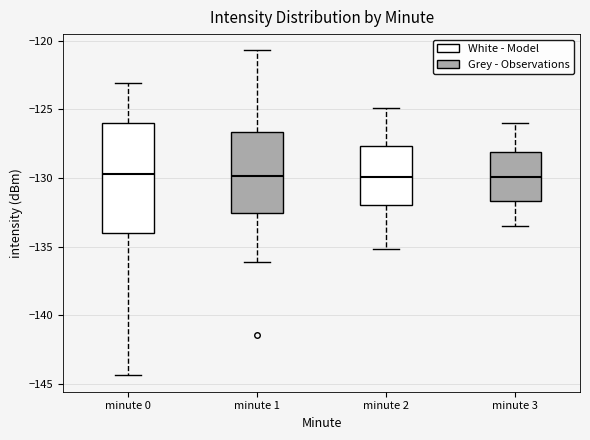

Which box is the tallest, from its lower edge to its upper edge?

minute 0